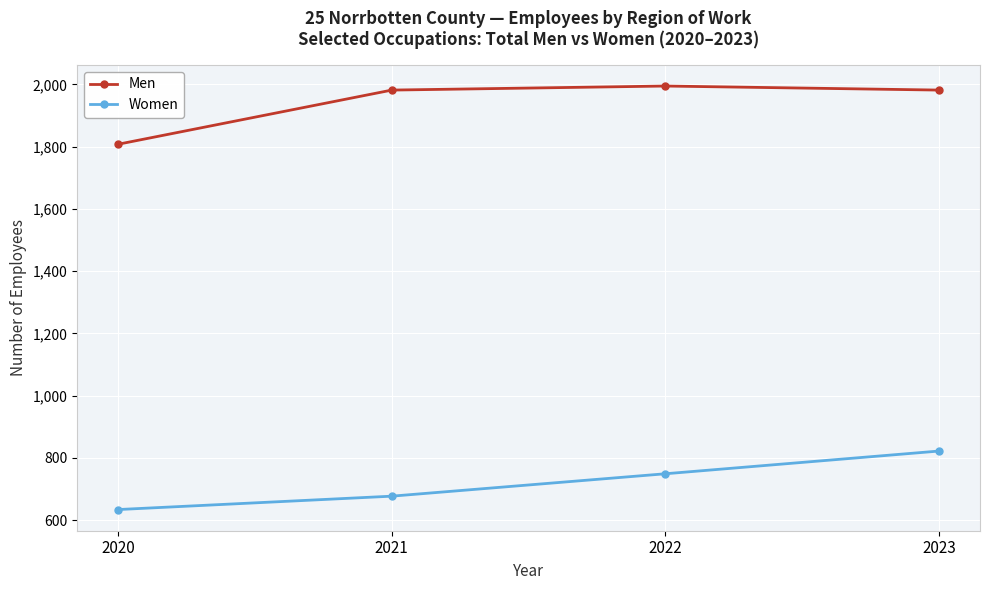

Rank the series by their average value, from lowest to highest.

Women, Men